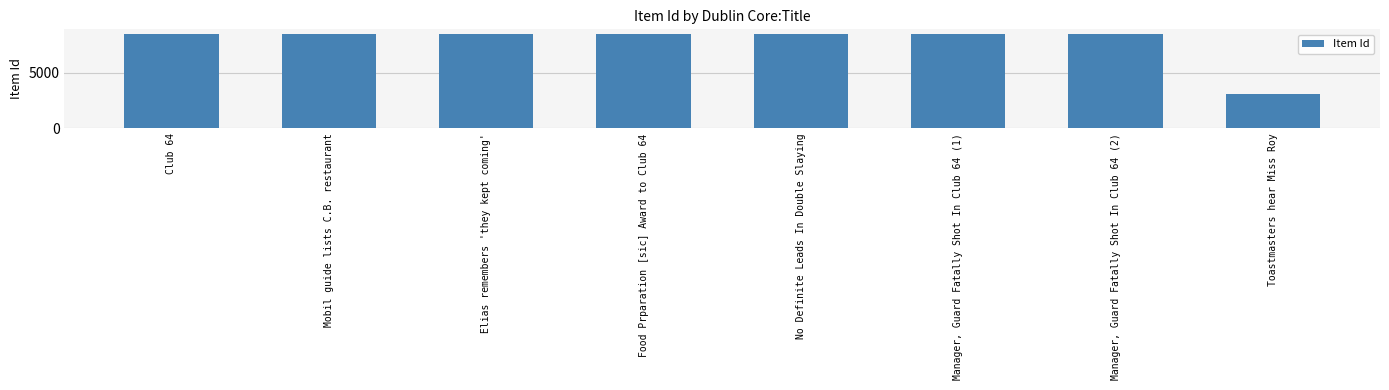

How many values are below 8461?

4